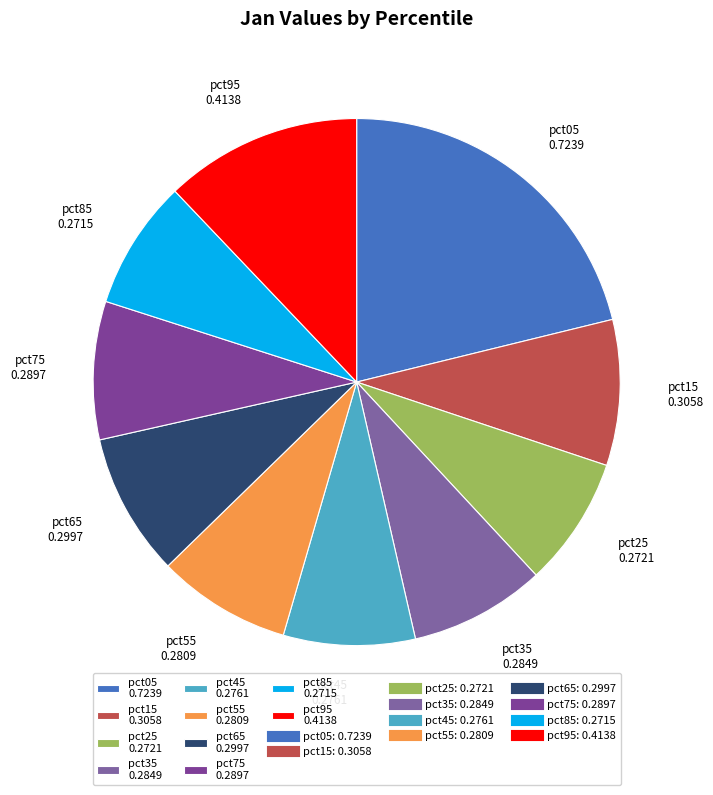

True or false: pct95 0.4138 accounts for 12% of the total.

True